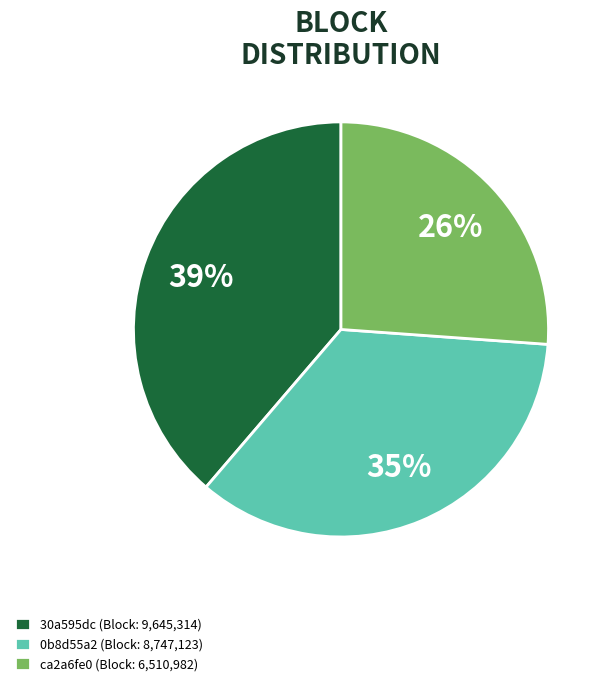

What is the smallest slice in the pie chart?

ca2a6fe0